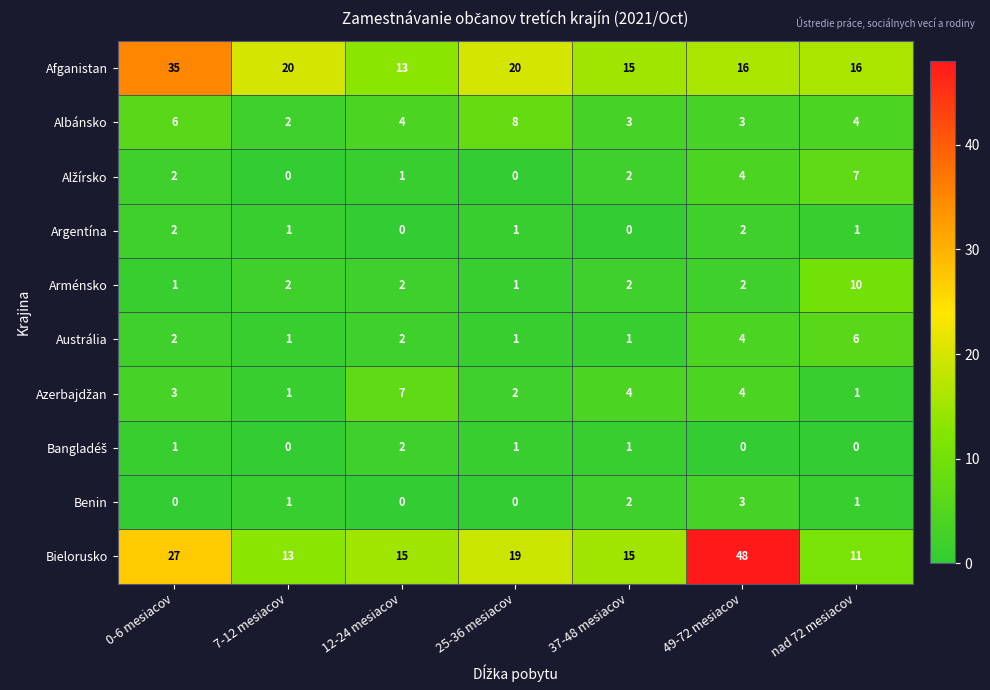

How many Benin values are between 0 and 2?

6